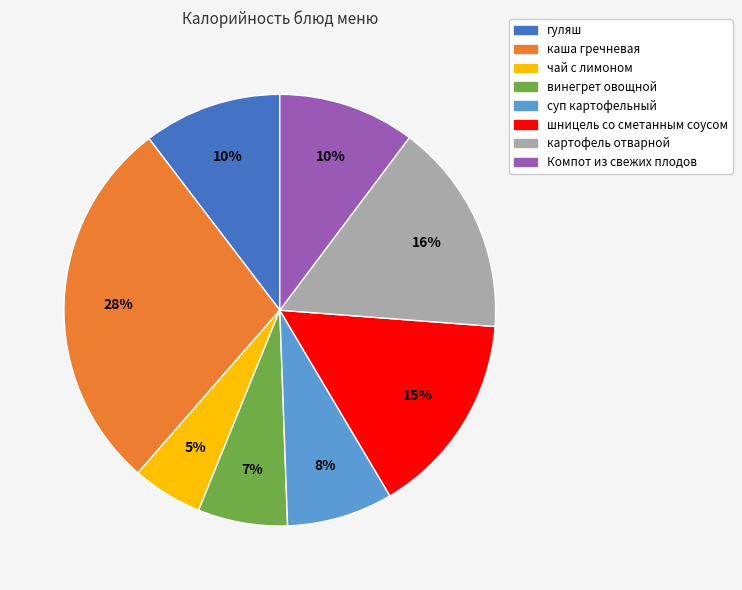

Do каша гречневая and суп картофельный together represent more than half of the pie?

No